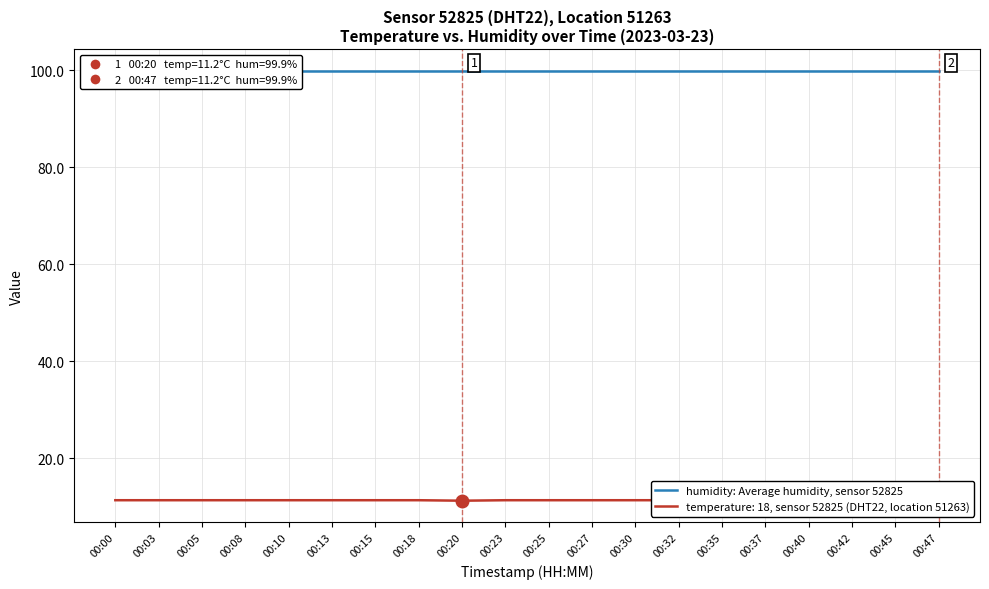

How many interior local valleys (lower than both neighbors) does the data have?

1